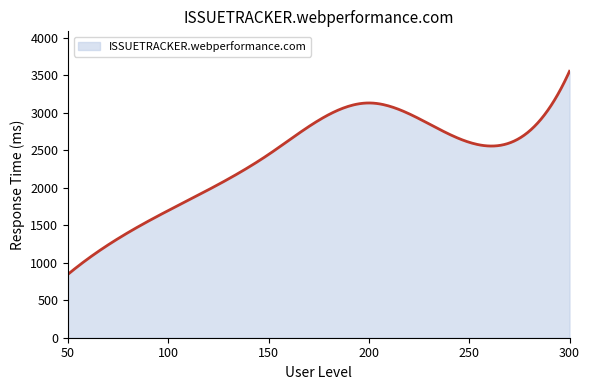

What is the maximum value shown in the chart?

3550.0